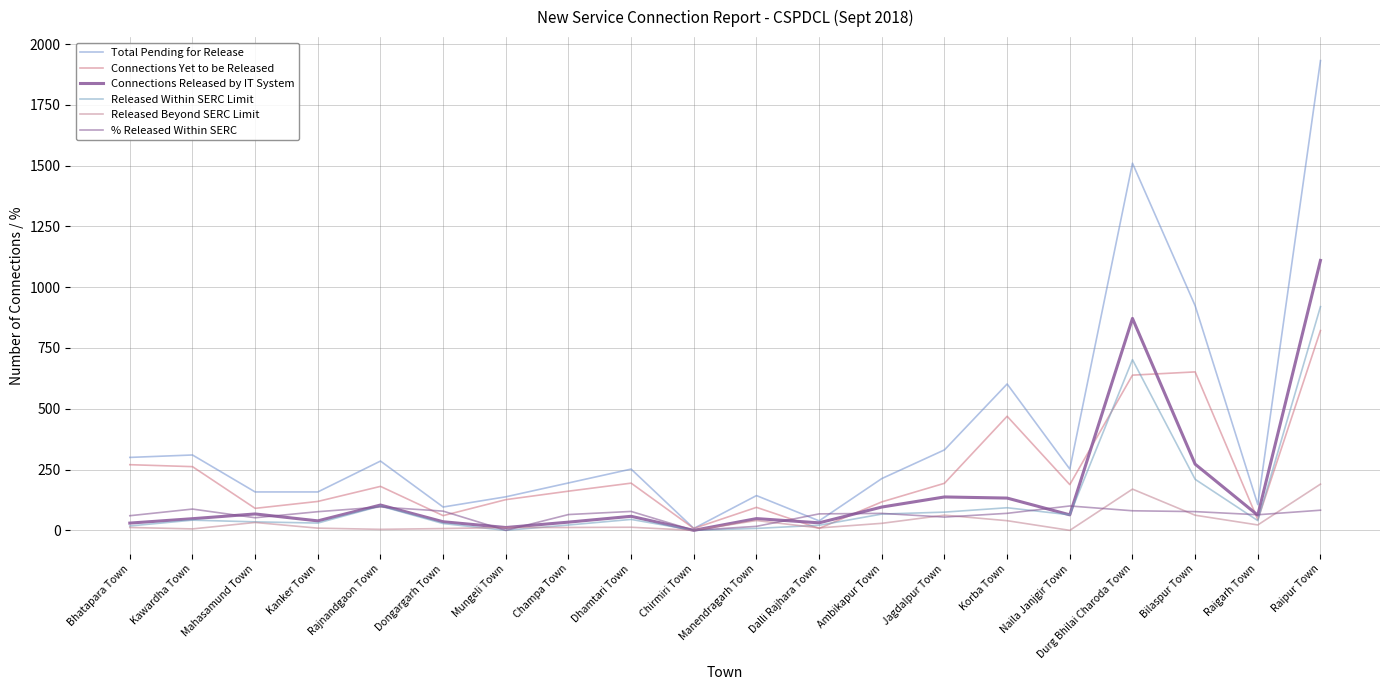

Does the chart have visible grid lines?

Yes